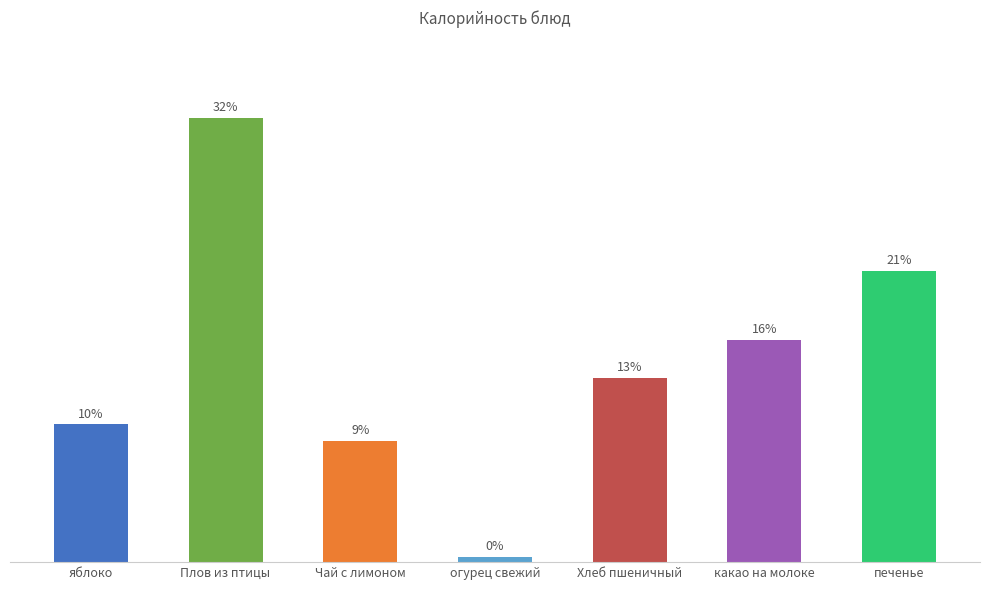

How many bars are there in total?

7